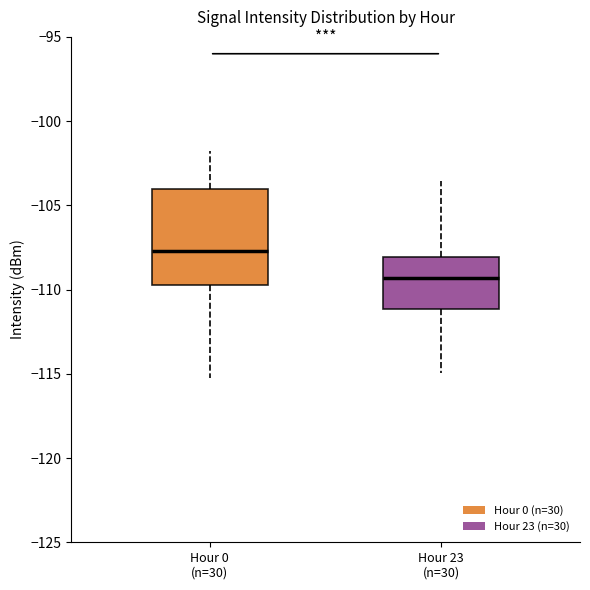

Which box's median line is the highest?

Hour 0 (n=30)